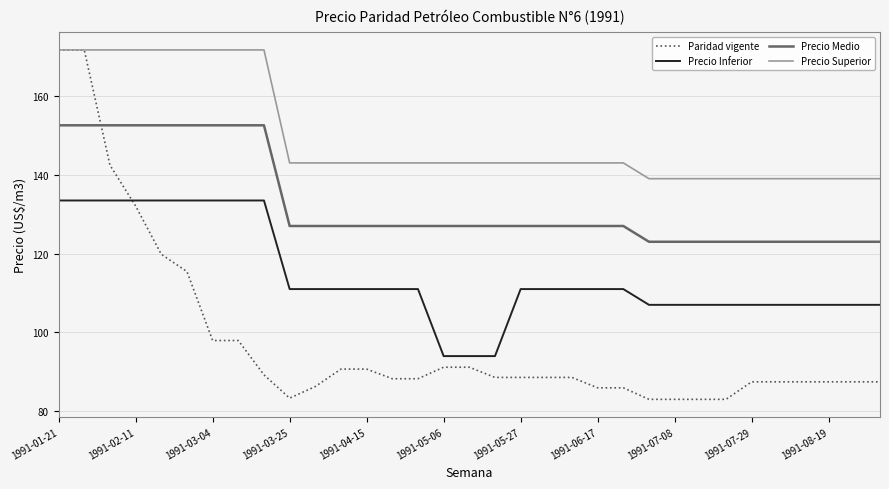

True or false: Precio Superior and Precio Inferior intersect in this chart.

False